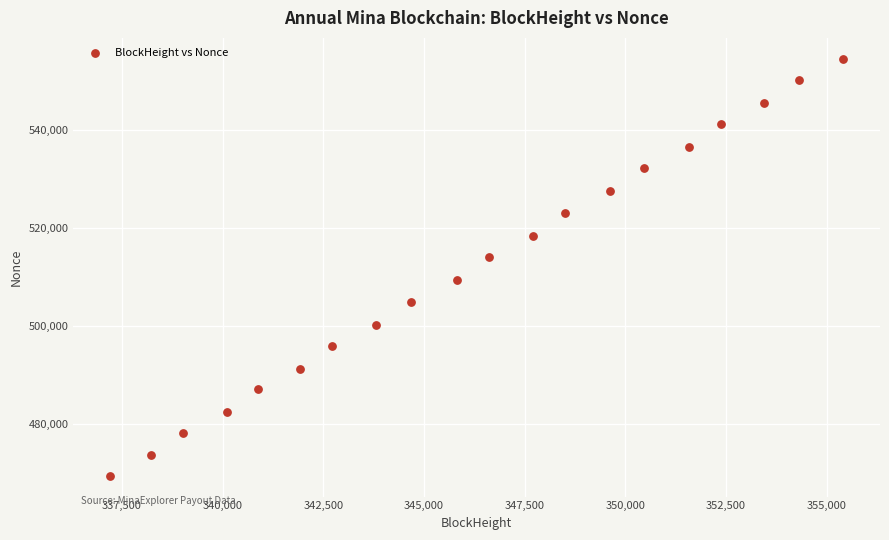

What is the range of Y values (max minus min)?

85151